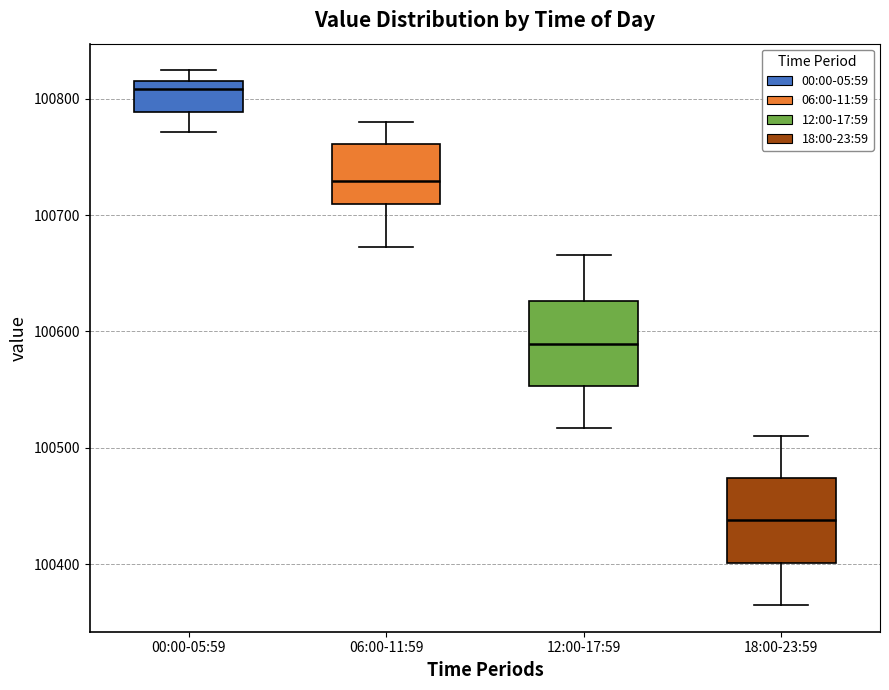

Where does the lower whisker of the box for 12:00-17:59 end on the y-axis? The values are not printed on the chart, so give them approximately, as read against the axis.

100520